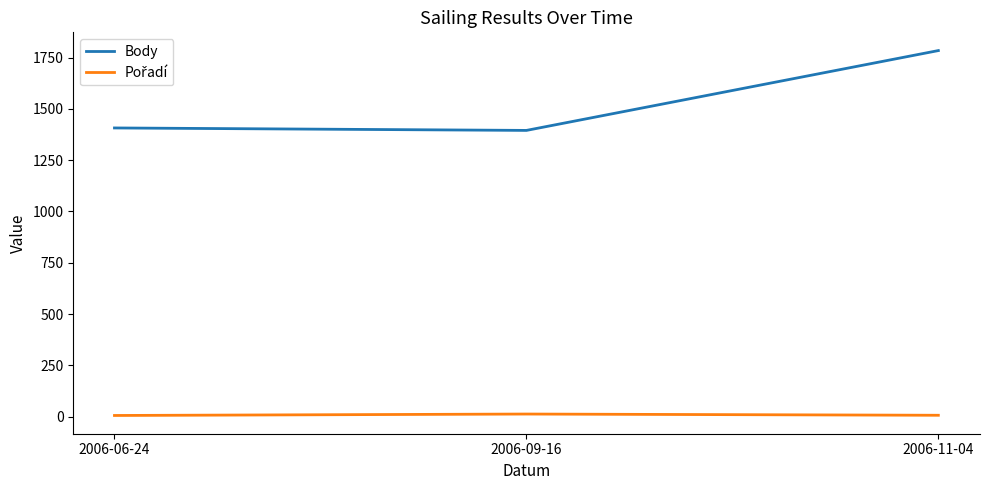

What position from the left is 2006-06-24?

1